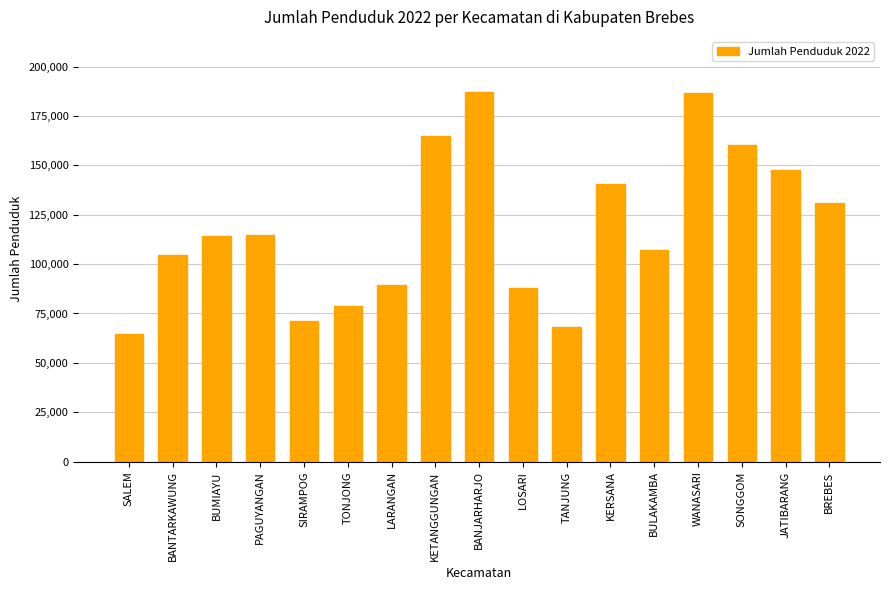

The value at BULAKAMBA is 145909. True or false?

False